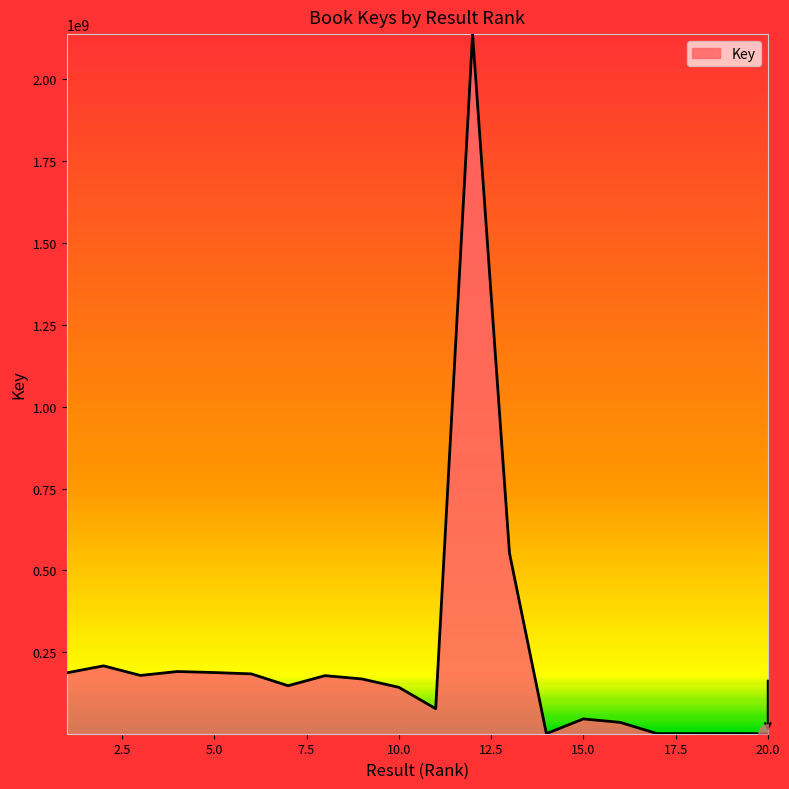

What is the greatest value displayed?

2137597925